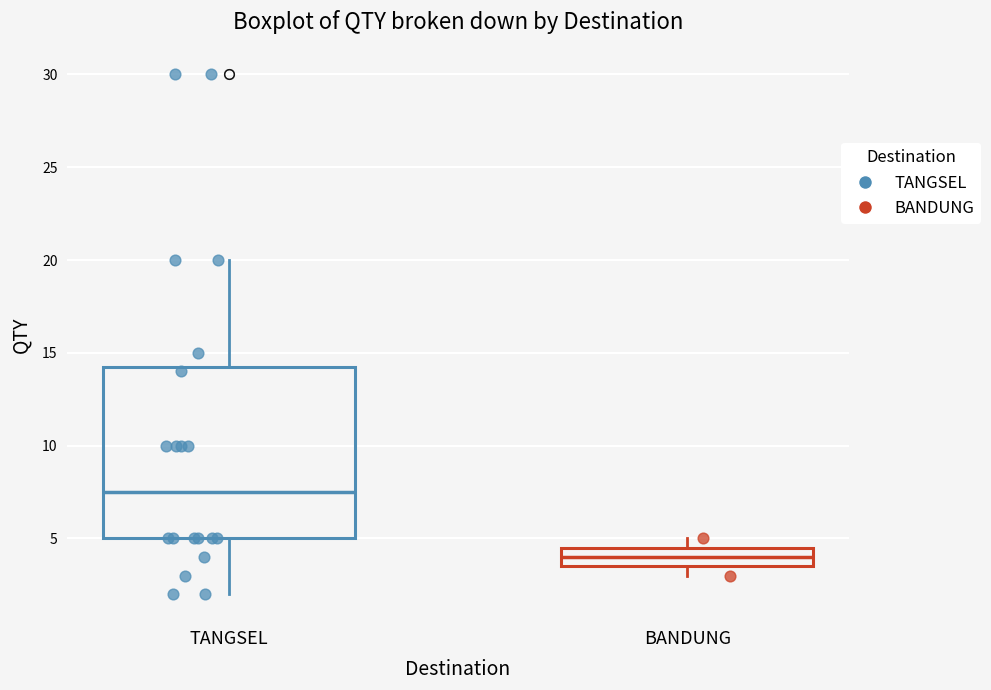

Which box's median line is the highest?

TANGSEL